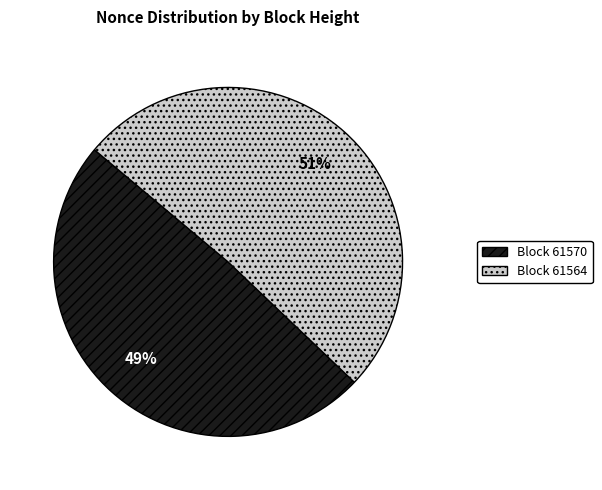

How many slices are in this pie chart?

2